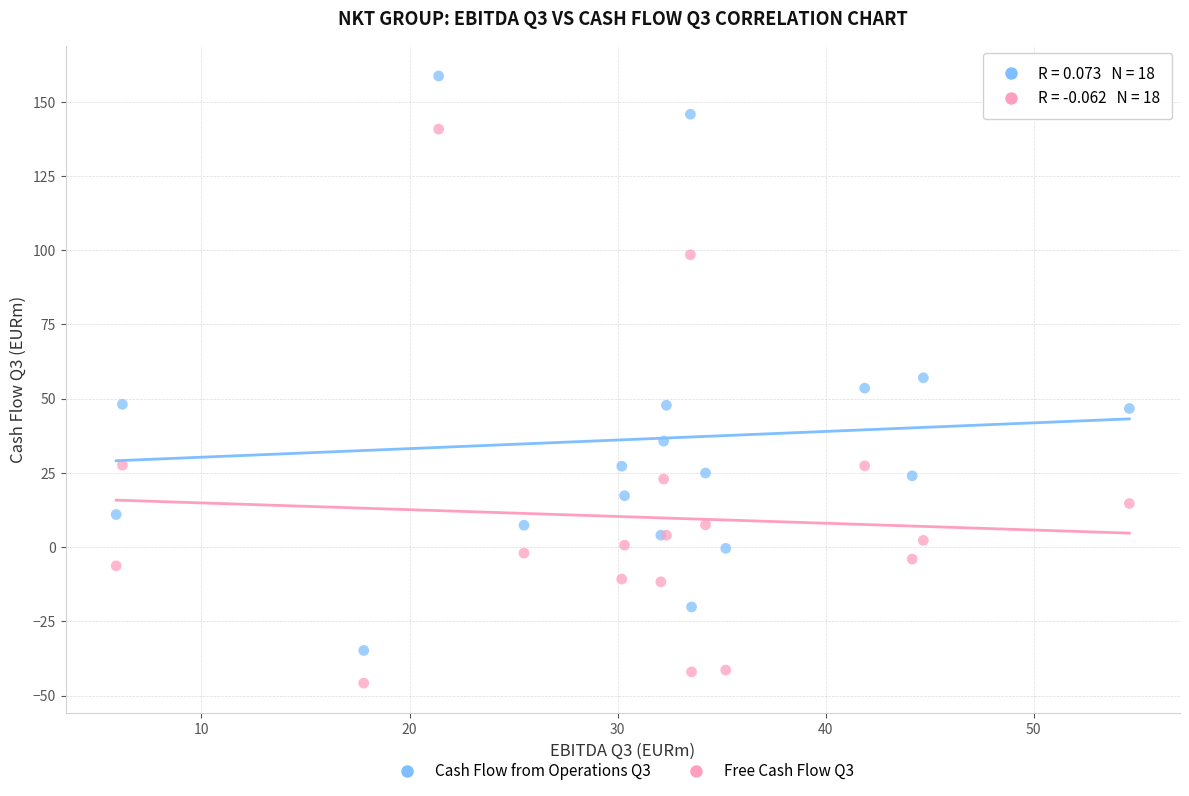

Which series reaches the maximum Y coordinate?

Cash Flow from Operations Q3